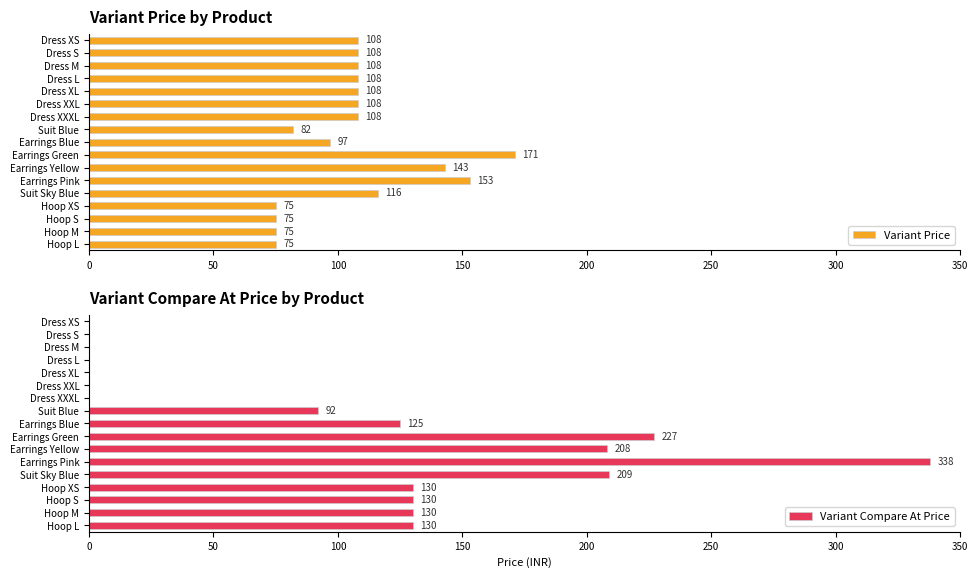

What is the sum of the Variant Price values at Dress M and Earrings Green?

279